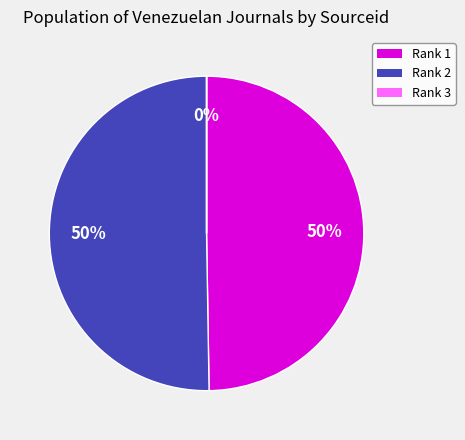

To the nearest percent, what is the difference between the largest and smallest slice percentages?

50%